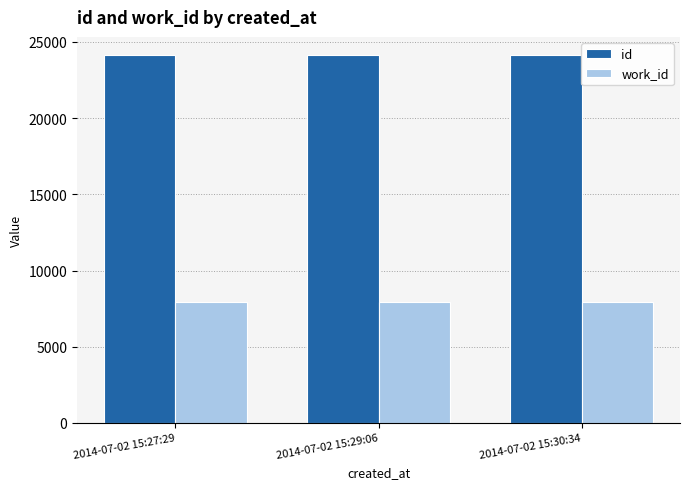

What is the sum of the id values at 2014-07-02 15:30:34 and 2014-07-02 15:29:06?

48251